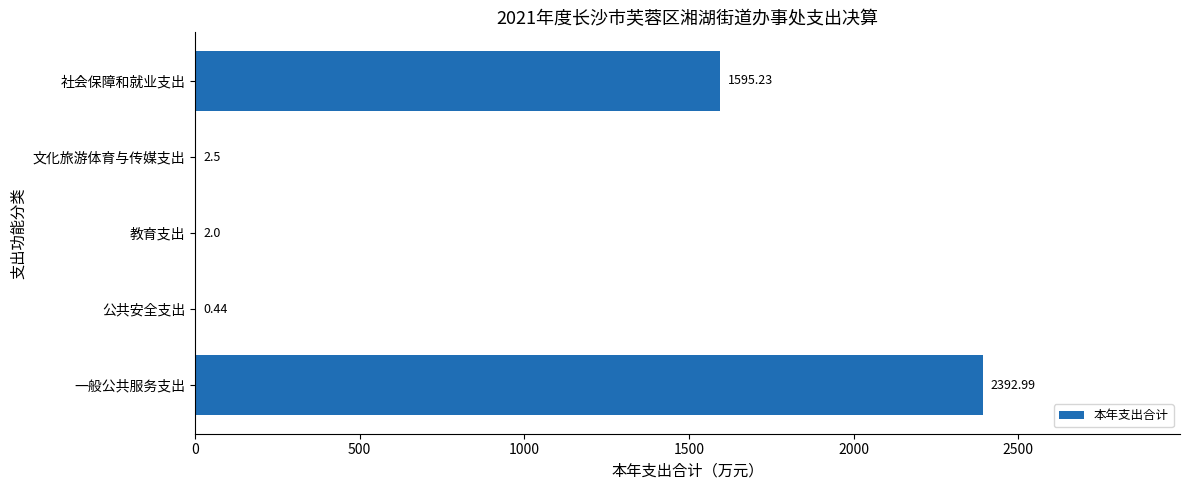

Which label corresponds to the largest value in the chart?

一般公共服务支出